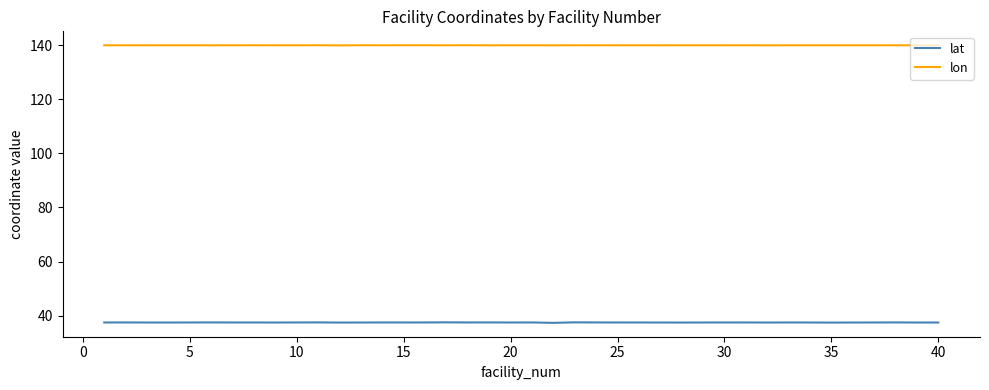

True or false: lat and lon intersect in this chart.

False